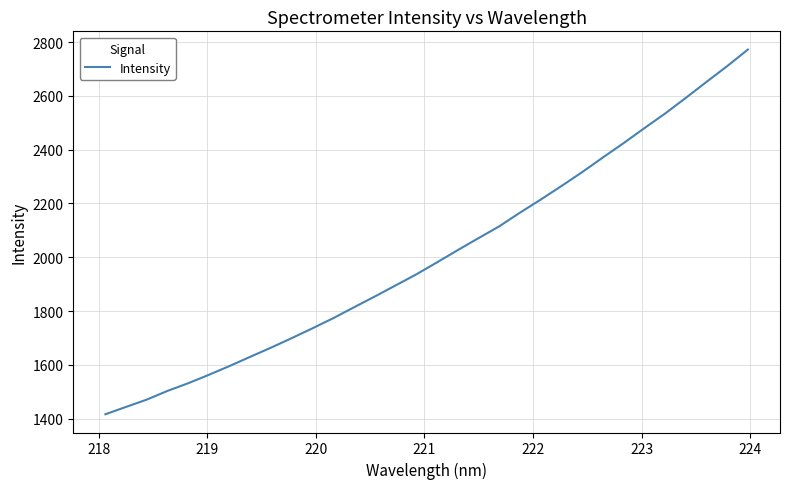

What is the difference between the maximum and minimum values?

1356.8